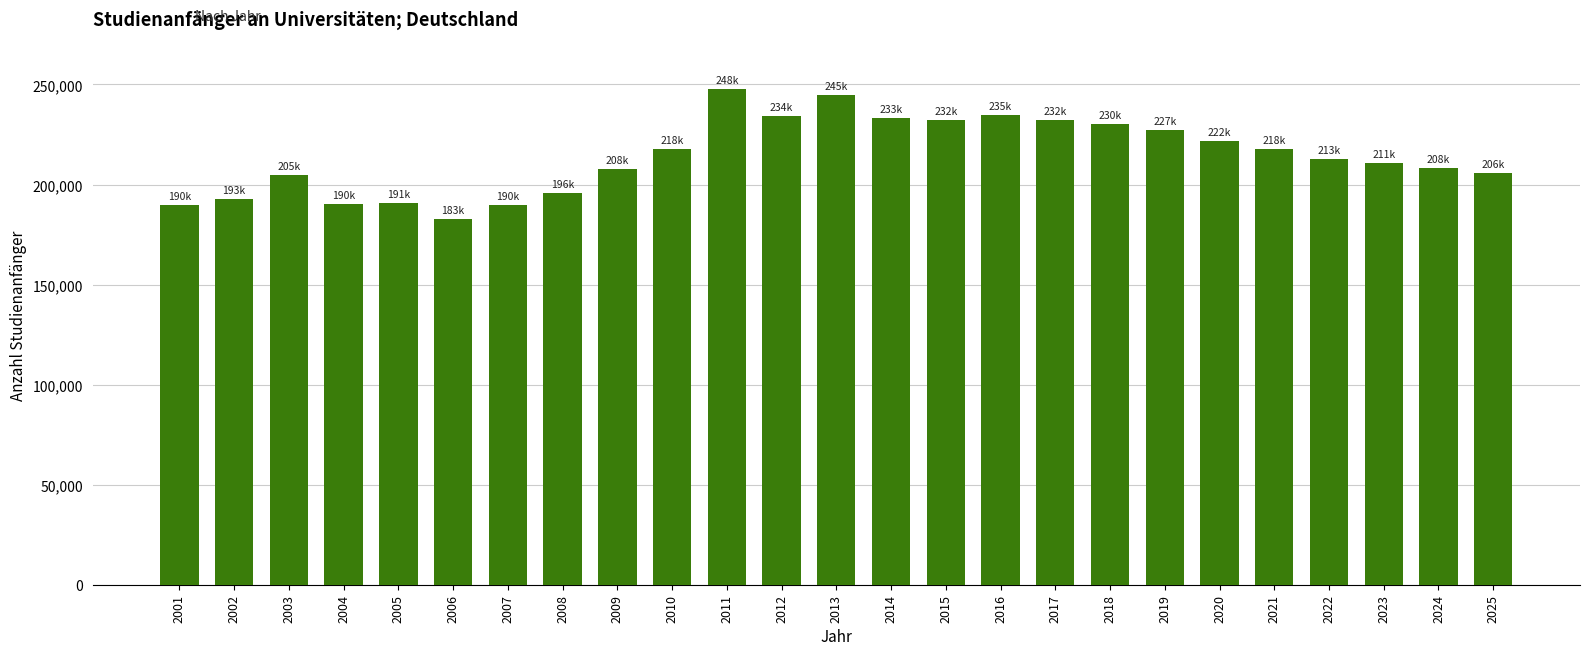

What is the difference between the maximum and second lowest values?

57769